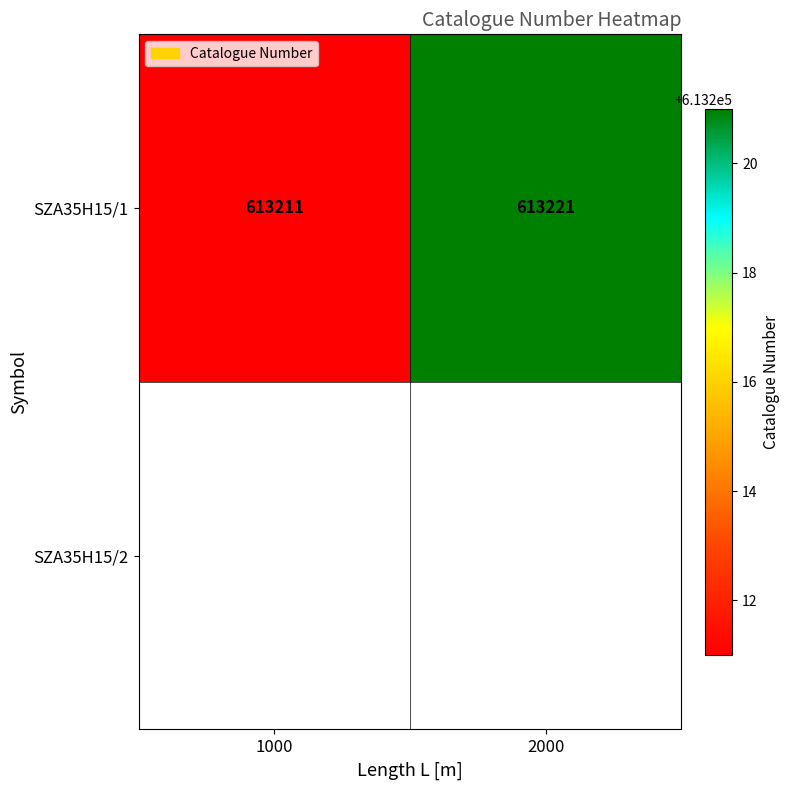

What is the difference between the maximum and minimum values?

10